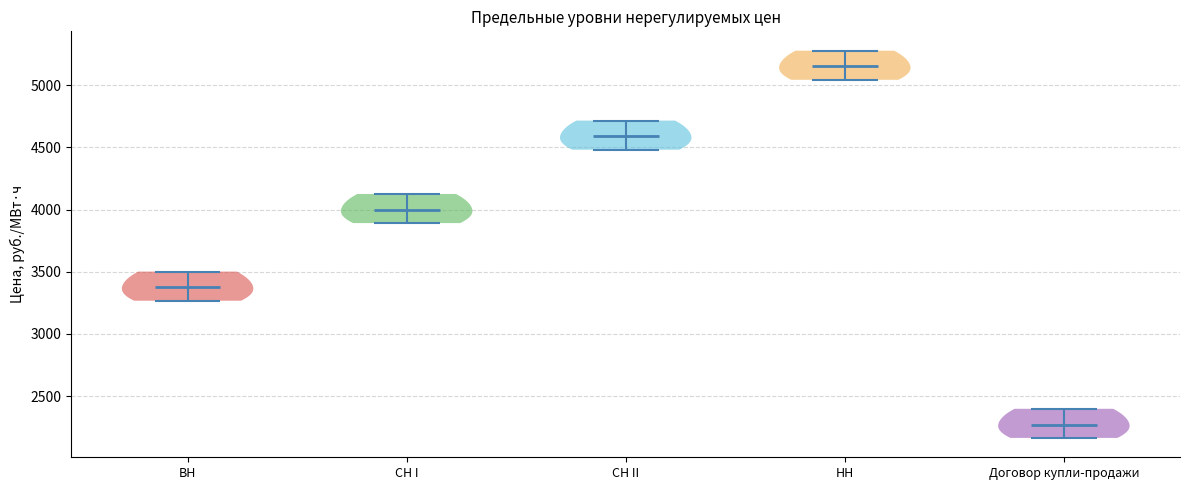

Reading left to right, read every violin against the y-axis: where its median line is, and the lowest and highest points it reaches. The values are not printed on the chart, so give them approximately, as read against the axis.

ВН: median line 3350, lowest point 3250, highest point 3500
СН I: median line 4000, lowest point 3900, highest point 4150
СН II: median line 4600, lowest point 4500, highest point 4700
НН: median line 5150, lowest point 5050, highest point 5300
Договор купли-продажи: median line 2250, lowest point 2150, highest point 2400